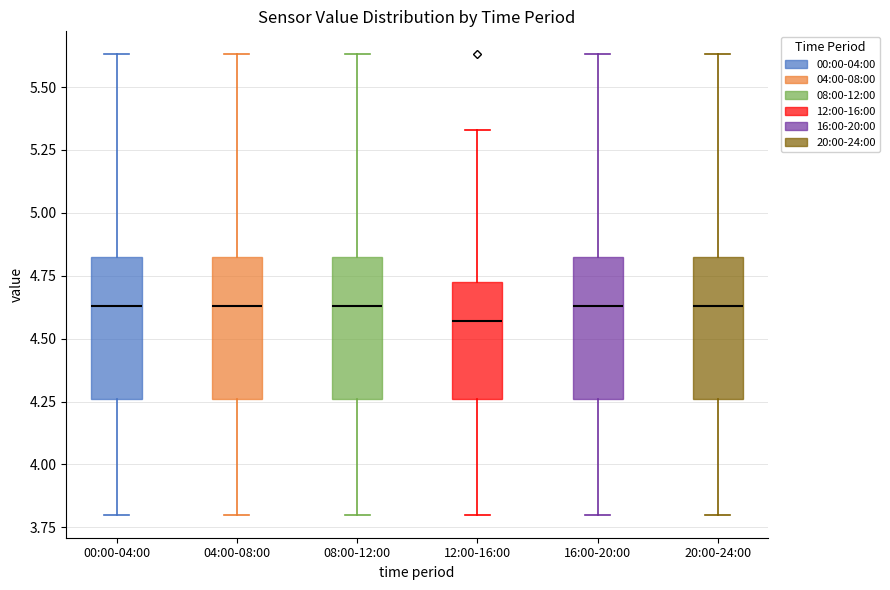

Reading left to right, read every box against the y-axis: the position of its median line, the range the box covers, and the ends of its whiskers. The values are not printed on the chart, so give them approximately, as read against the axis.

00:00-04:00: median 4.65, box 4.25 to 4.85, whiskers 3.80 to 5.65
04:00-08:00: median 4.65, box 4.25 to 4.85, whiskers 3.80 to 5.65
08:00-12:00: median 4.65, box 4.25 to 4.85, whiskers 3.80 to 5.65
12:00-16:00: median 4.55, box 4.25 to 4.75, whiskers 3.80 to 5.35
16:00-20:00: median 4.65, box 4.25 to 4.85, whiskers 3.80 to 5.65
20:00-24:00: median 4.65, box 4.25 to 4.85, whiskers 3.80 to 5.65